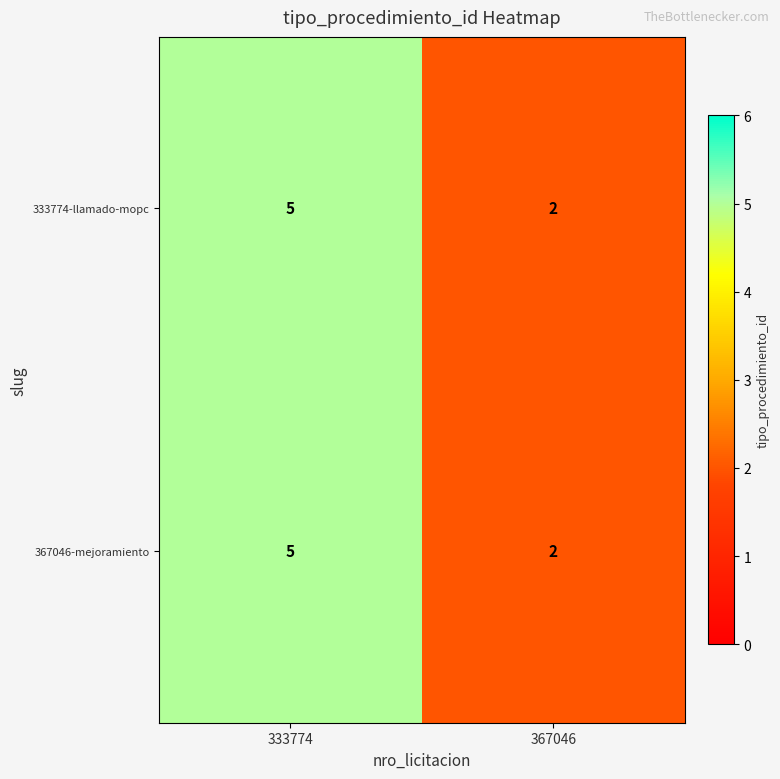

Which label corresponds to the largest value in the chart?

333774